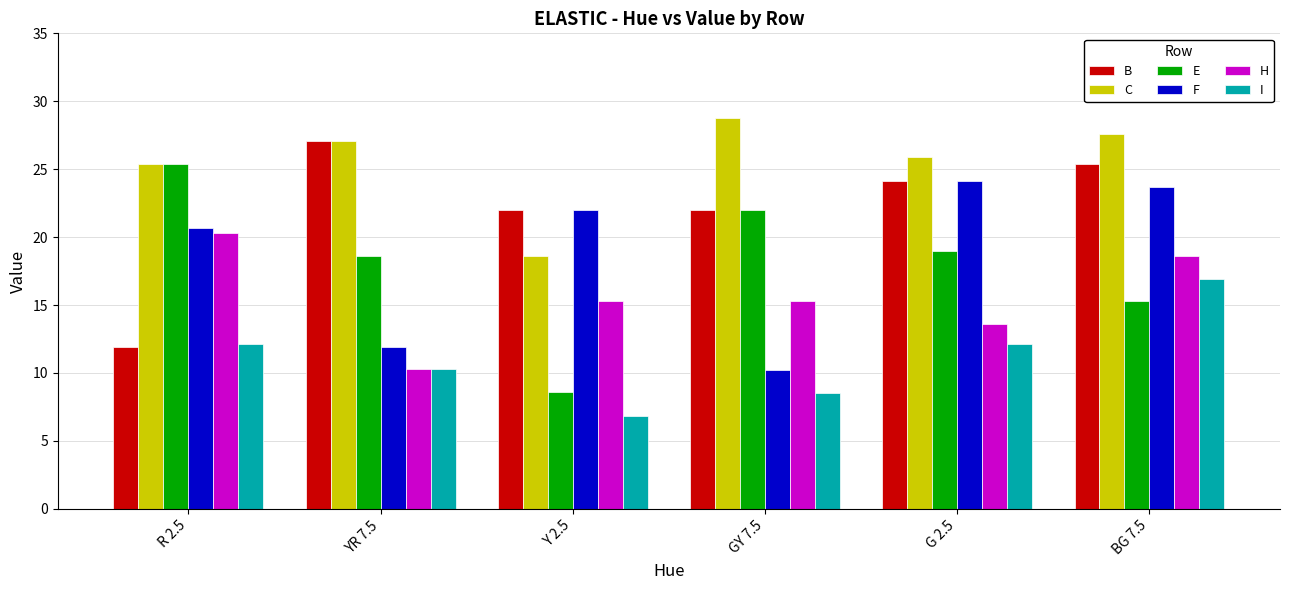

What is the difference between the maximum and minimum values in the B series?

15.2